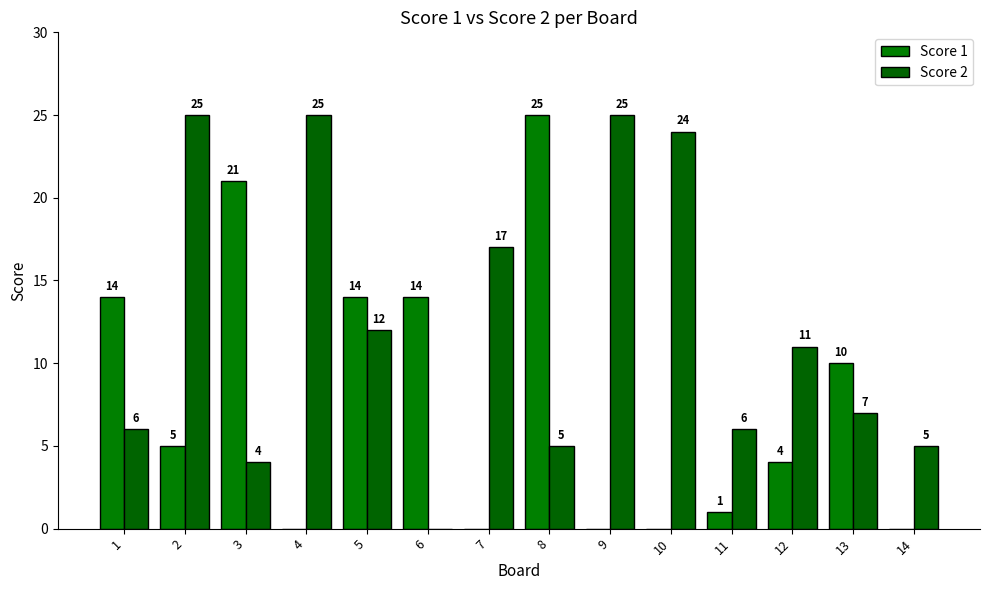

Count the number of categories in the chart.

14